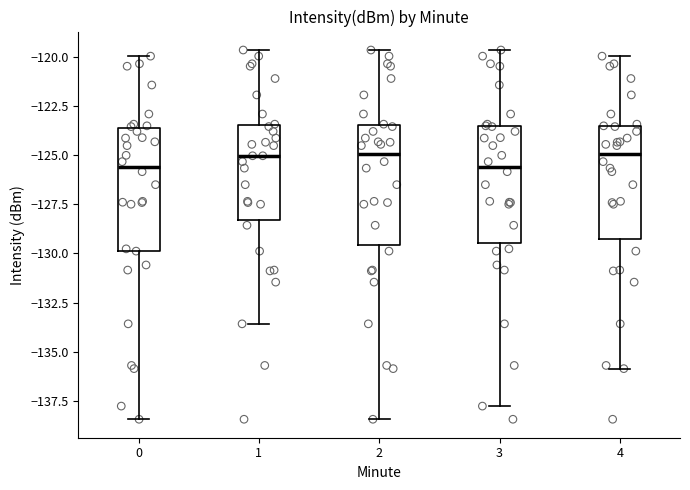

Reading left to right, read every box against the y-axis: the position of its median line, the range the box covers, and the ends of its whiskers. The values are not printed on the chart, so give them approximately, as read against the axis.

0: median -125.5, box -130.0 to -123.5, whiskers -138.5 to -120.0
1: median -125.0, box -128.5 to -123.5, whiskers -133.5 to -119.5
2: median -125.0, box -129.5 to -123.5, whiskers -138.5 to -119.5
3: median -125.5, box -129.5 to -123.5, whiskers -137.5 to -119.5
4: median -125.0, box -129.5 to -123.5, whiskers -136.0 to -120.0